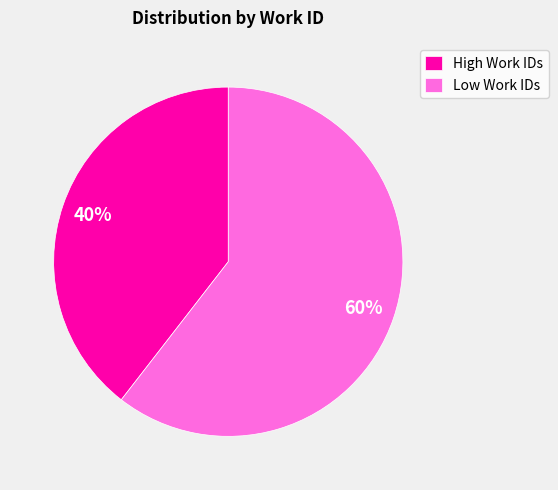

How many segments does this pie chart have?

2